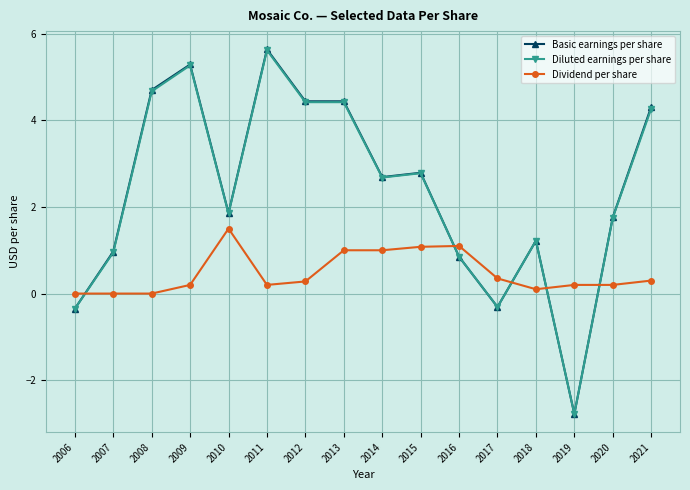

Is it true that Basic earnings per share equals 5.3 at 2009?

True